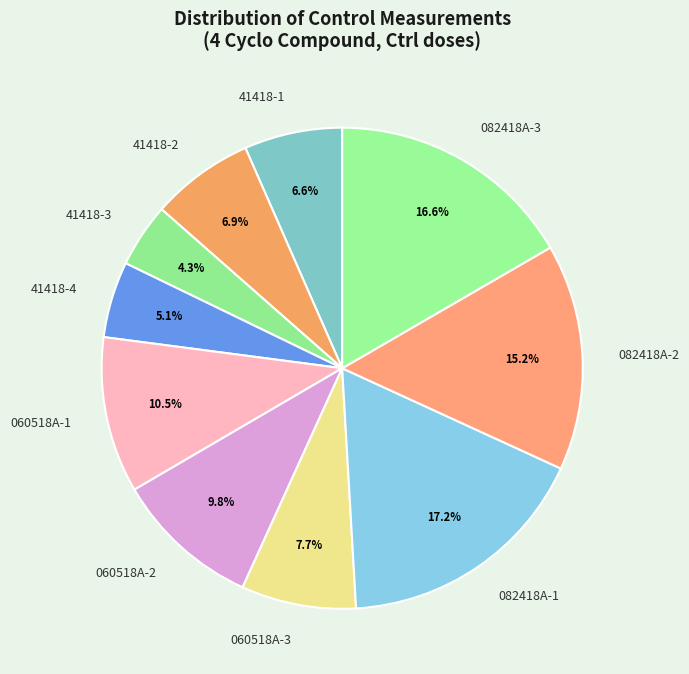

What is the largest slice in the pie chart?

082418A-1